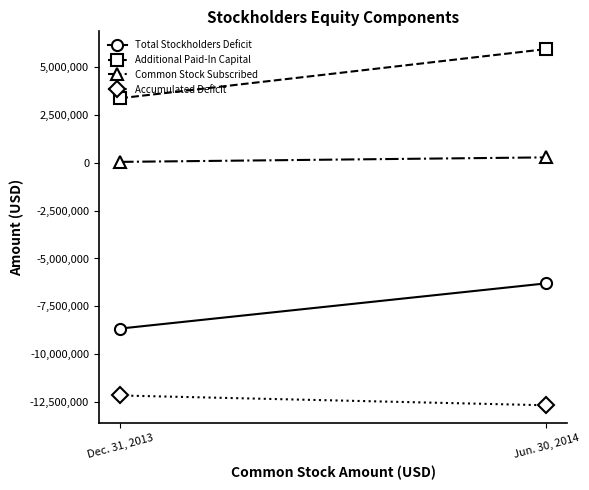

What are all the series names shown in the legend?

Total Stockholders Deficit, Additional Paid-In Capital, Common Stock Subscribed, Accumulated Deficit